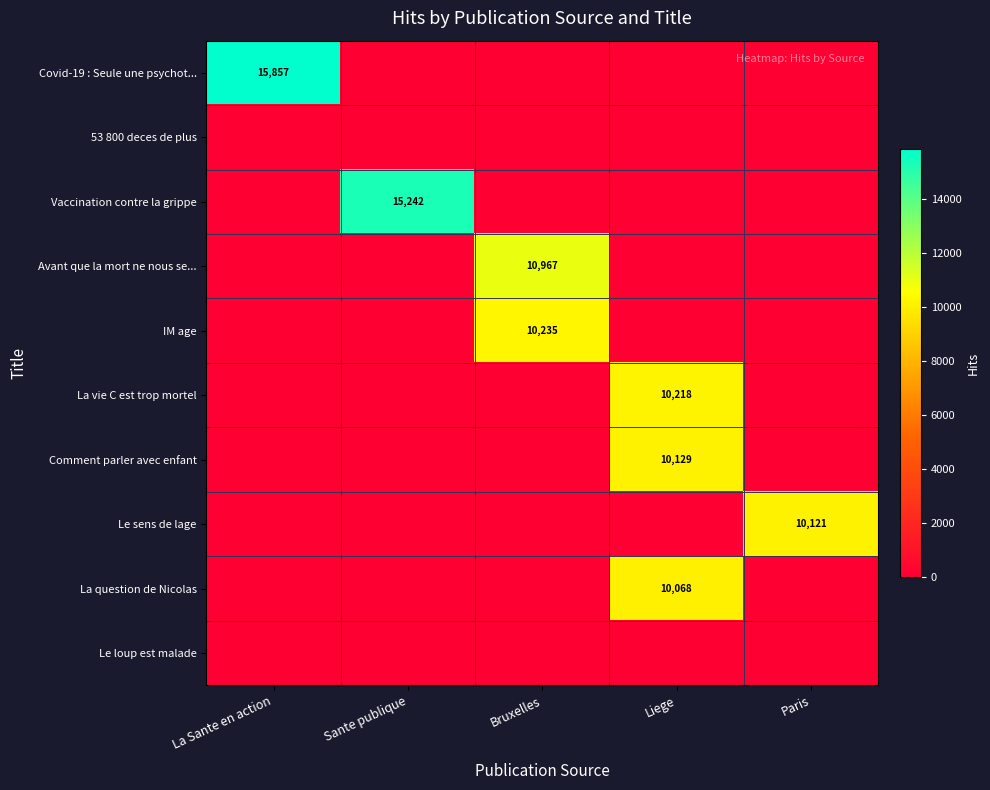

At which category is the sum across all series the highest?

Liege